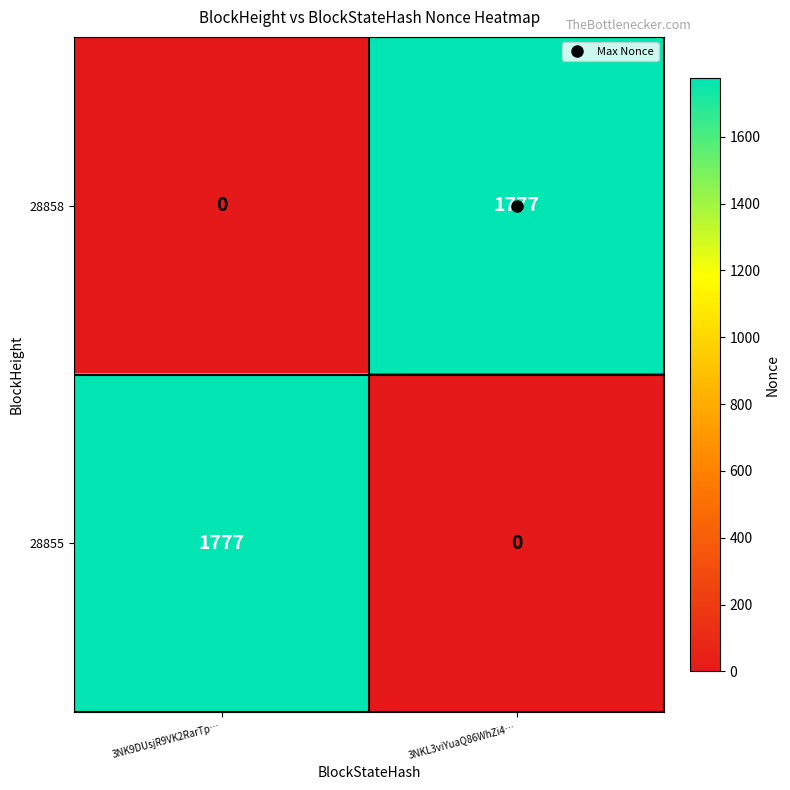

Is it true that 28858 equals 0 at 3NK9DUsjR9VK2RarTp…?

True